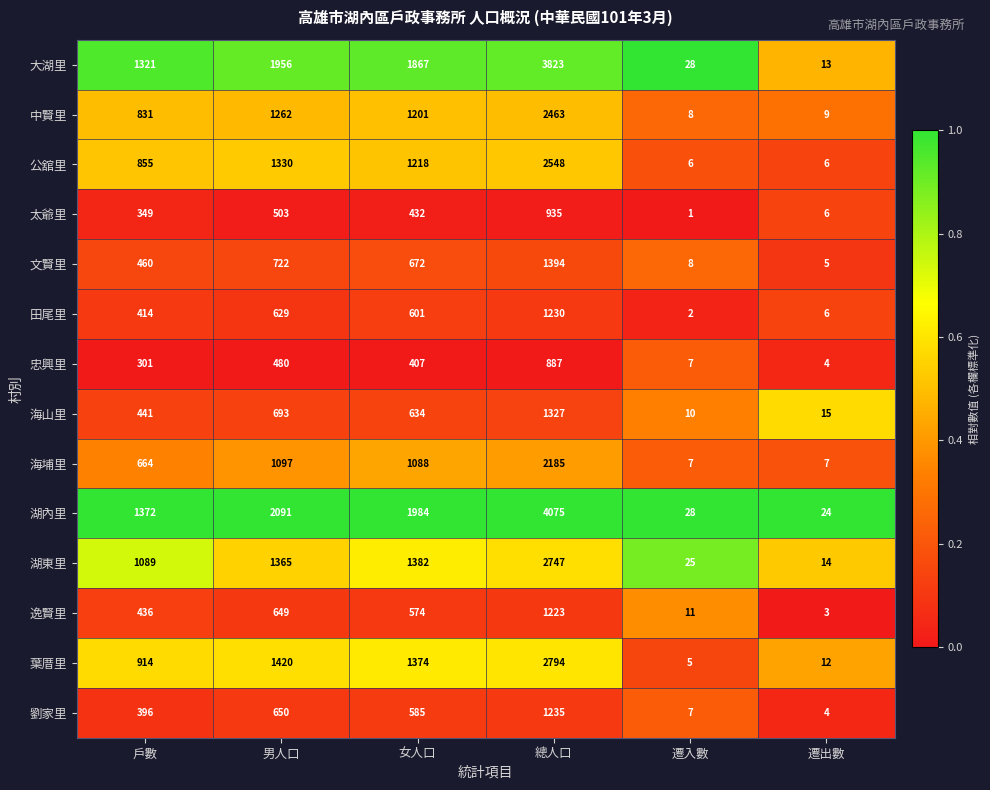

How many series are shown in this chart?

14